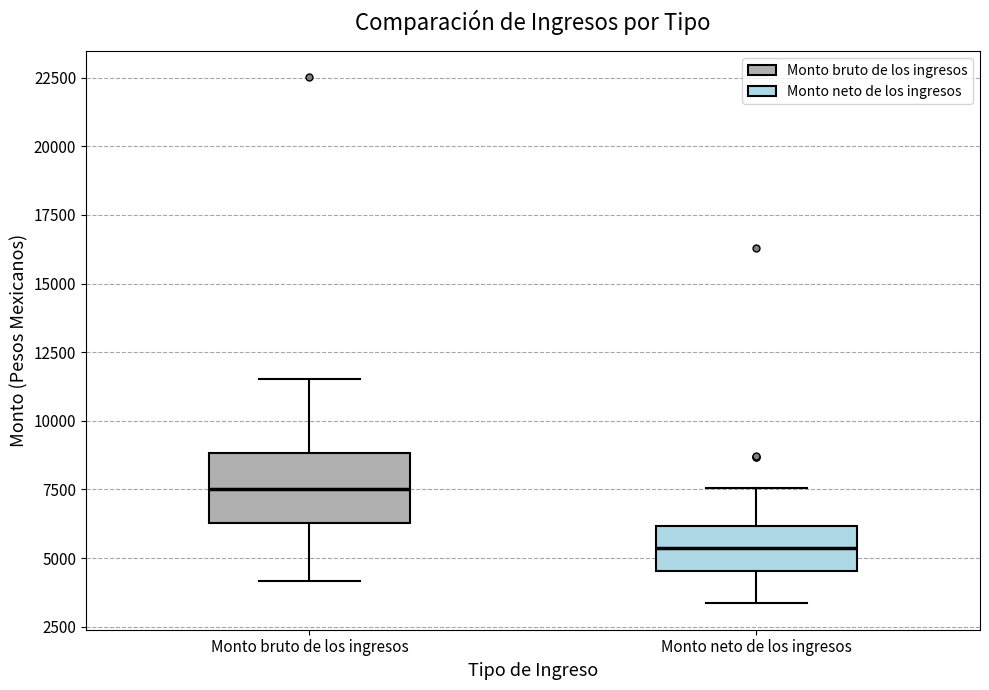

Comparing the boxes themselves (not the whiskers), which one is the tallest?

Monto bruto de los ingresos